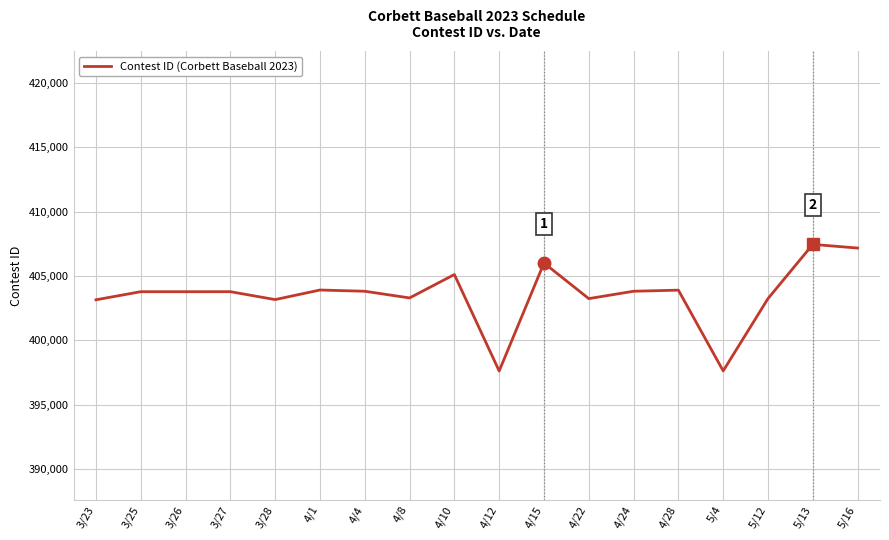

What is the change in value from 4/4 to 5/4?

-6180